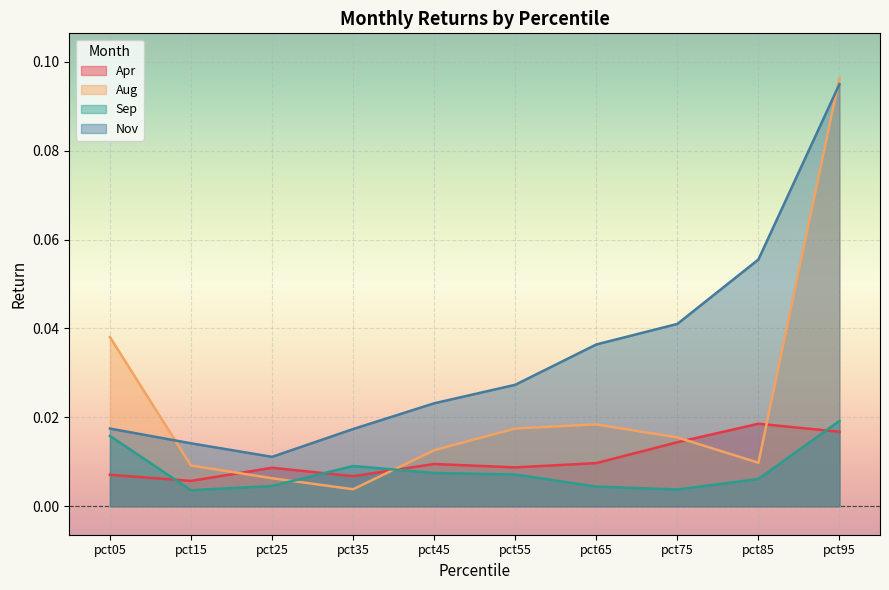

At which category does Sep reach its first local peak?

pct35